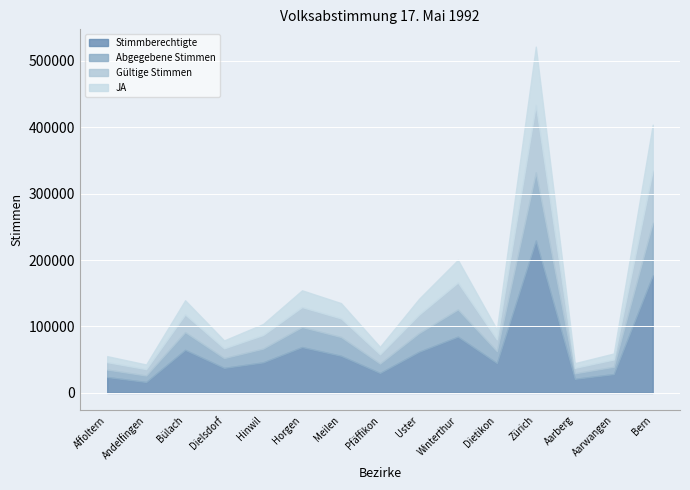

What is the label of the 10th point from the right?

Horgen